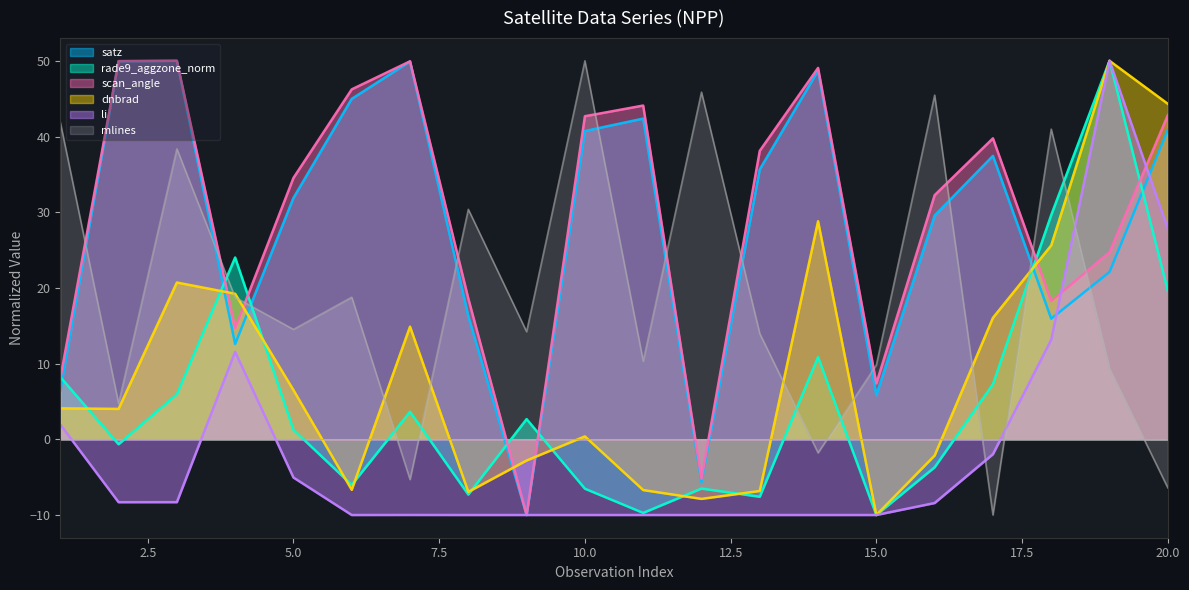

At 17, list the series in order from largest to smallest.

scan_angle, satz, dnbrad, rade9_aggzone_norm, li, mlines